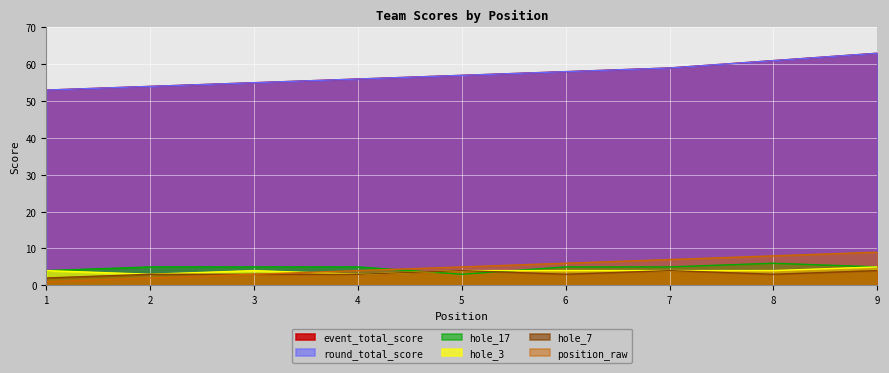

At how many categories does at least one series exceed 19?

9